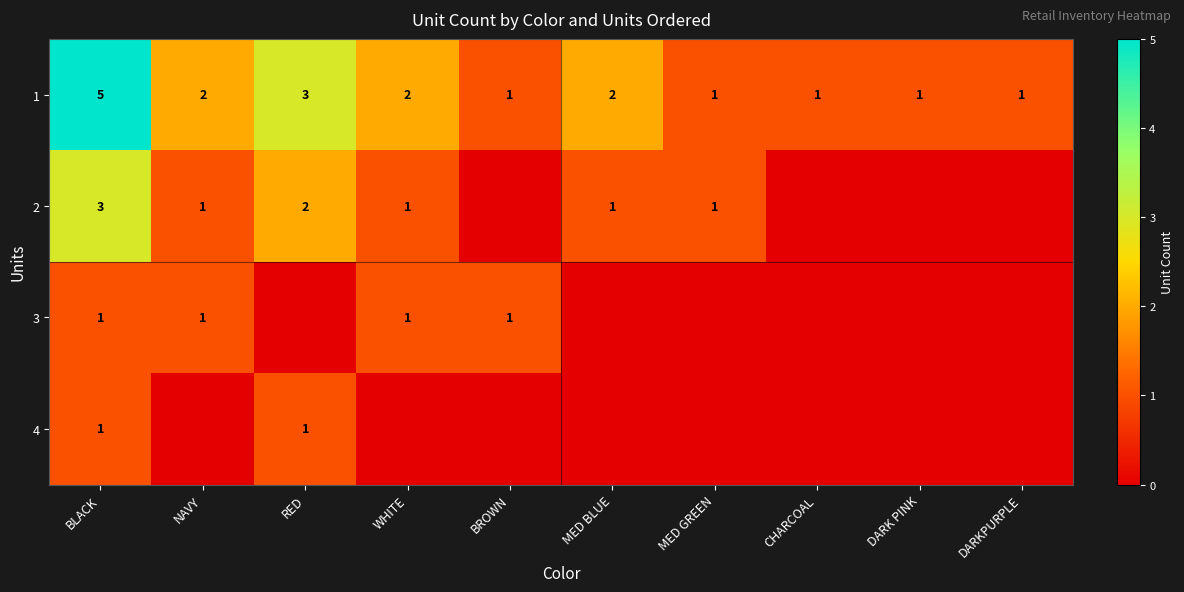

What is the sum of all 1 values?

19